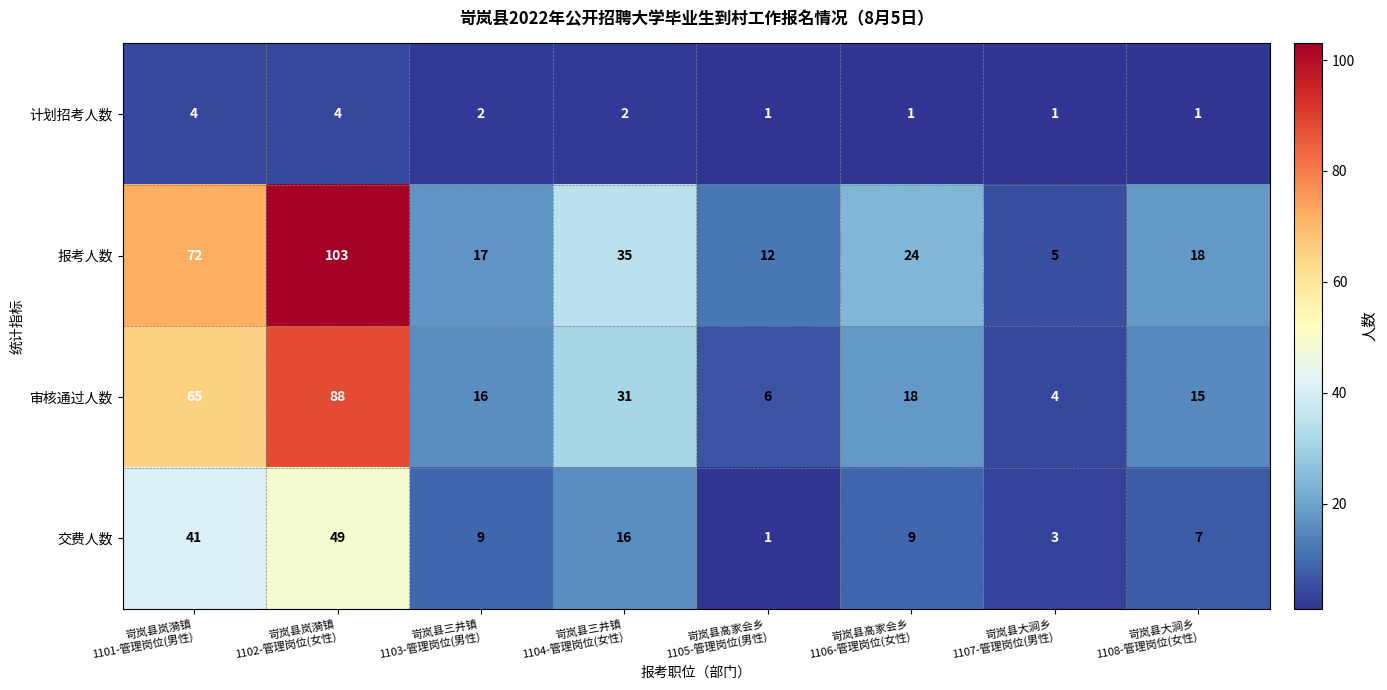

Which series has the largest total across all categories?

报考人数